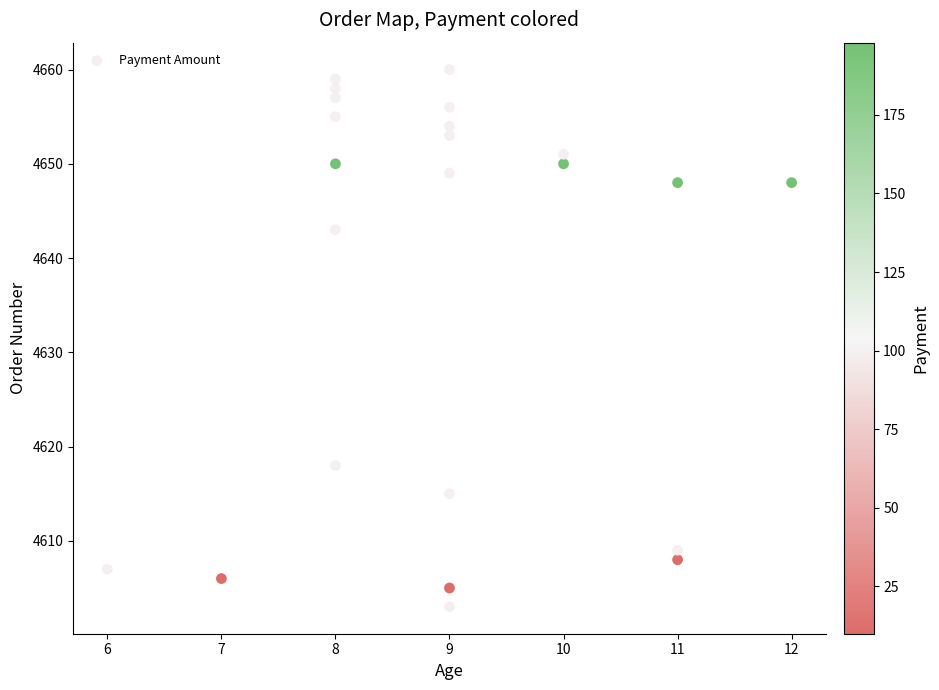

What is the range of Y values (max minus min)?

57